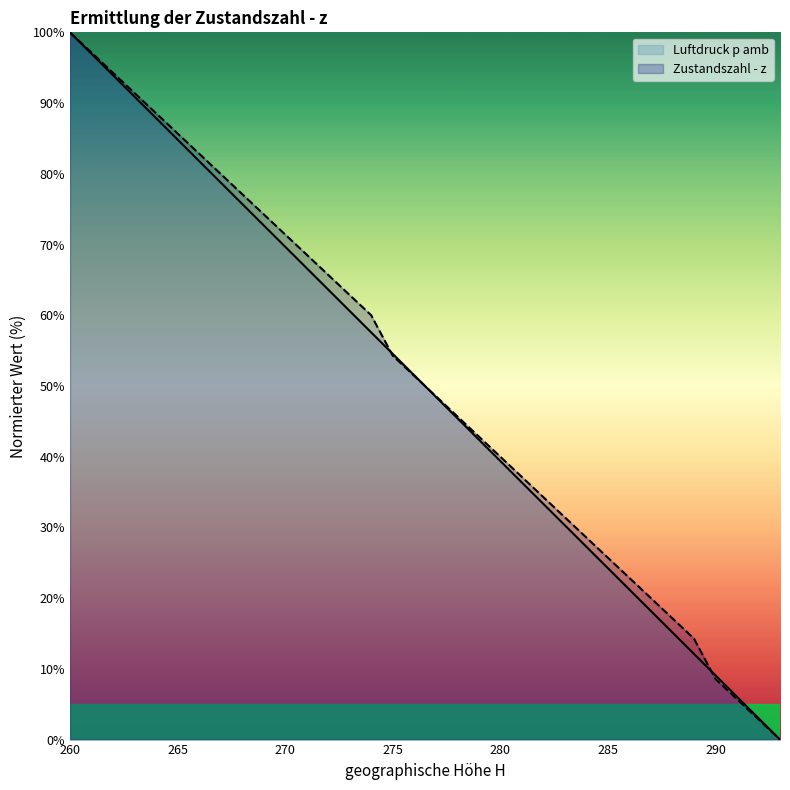

Count the number of categories in the chart.

34